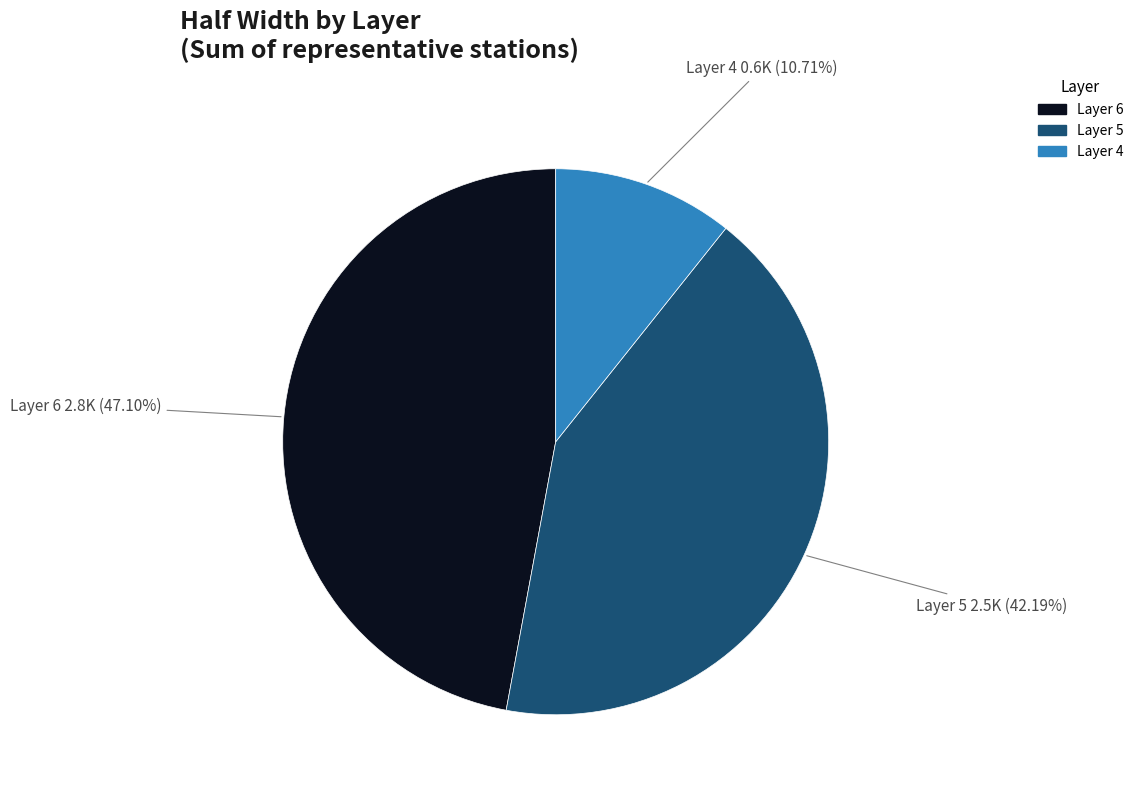

Is there any slice that represents more than half of the pie?

No